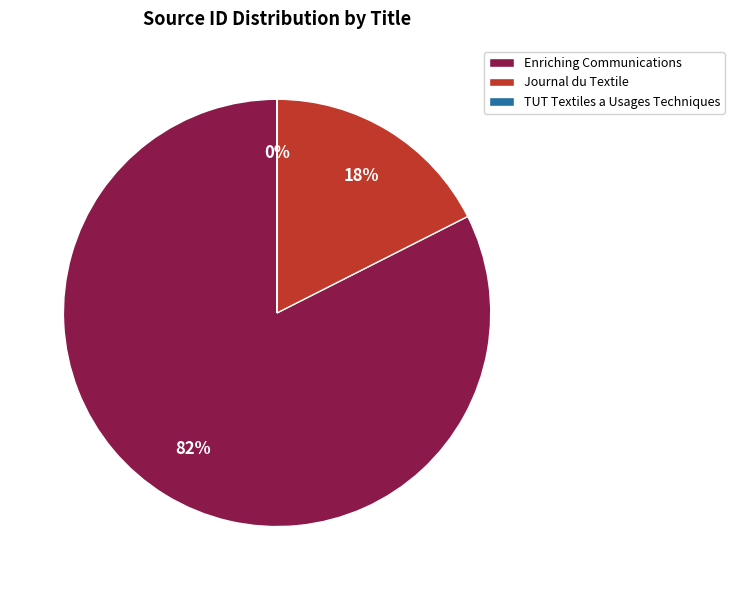

True or false: Journal du Textile accounts for 18% of the total.

True